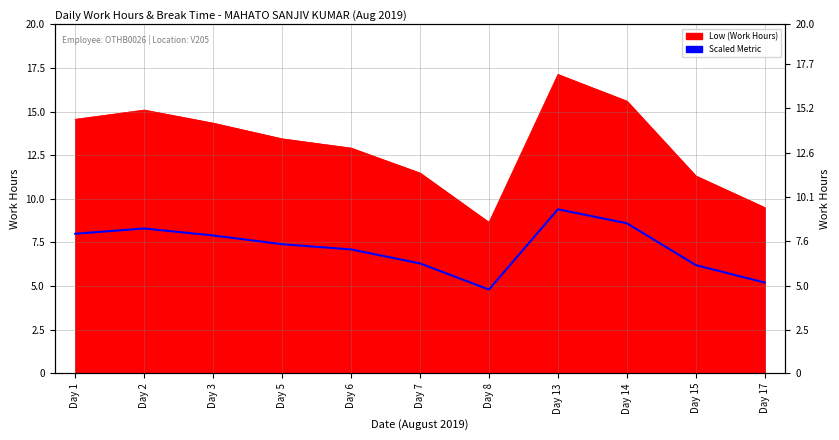

At which category does the data reach its first local valley?

Day 8